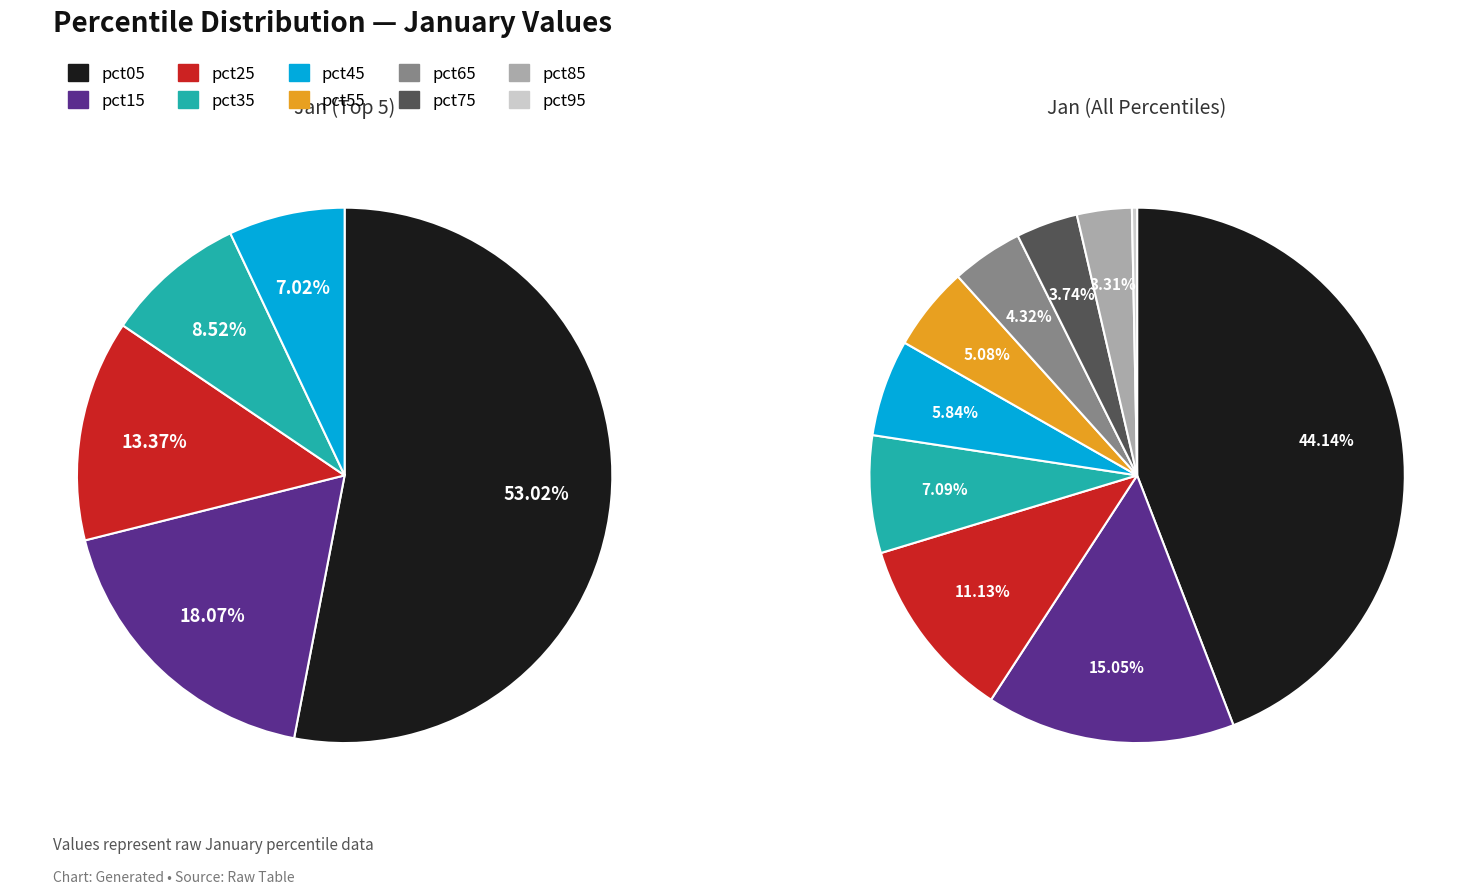

What is the smallest slice in the pie chart?

pct95